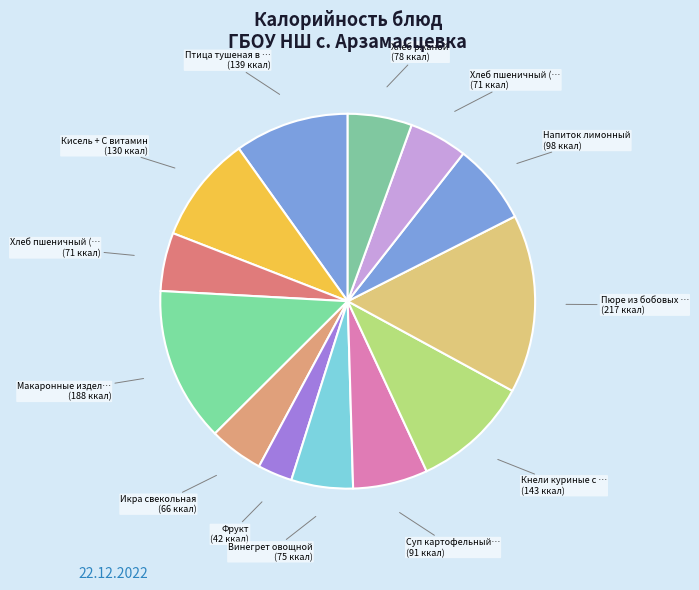

How many segments does this pie chart have?

13